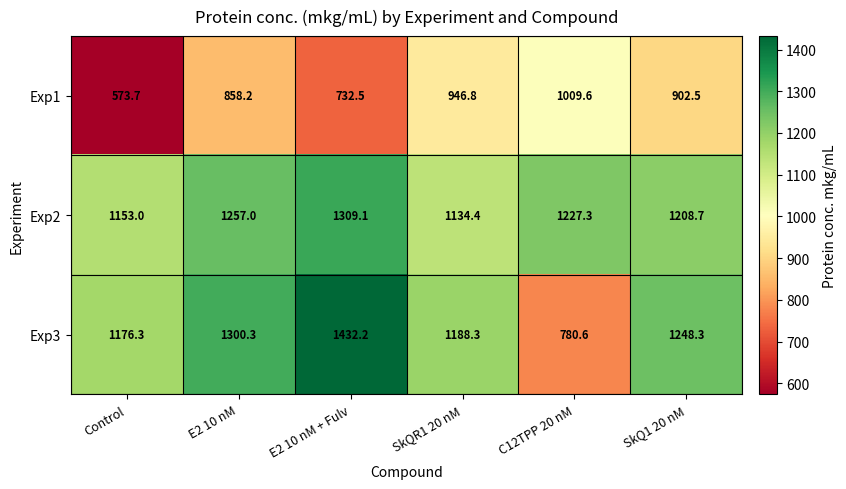

What is the sum of all Exp3 values?

7126.0